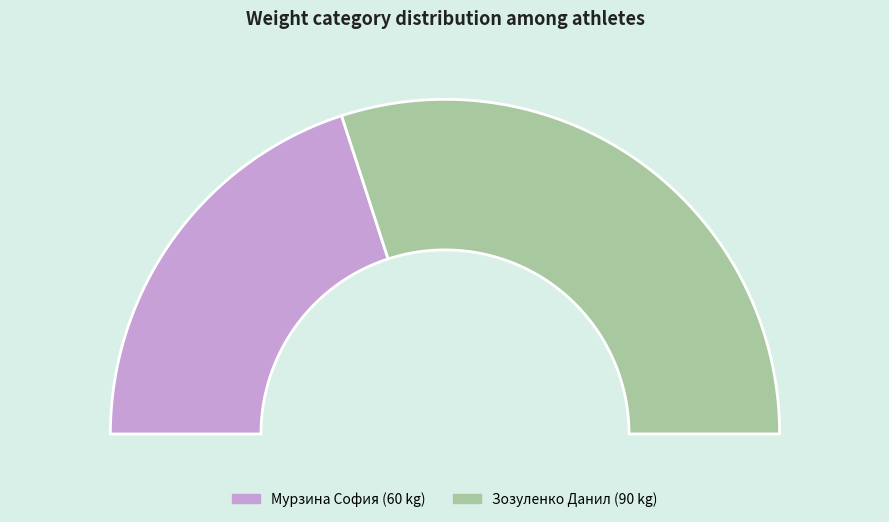

How many slices are in this pie chart?

2